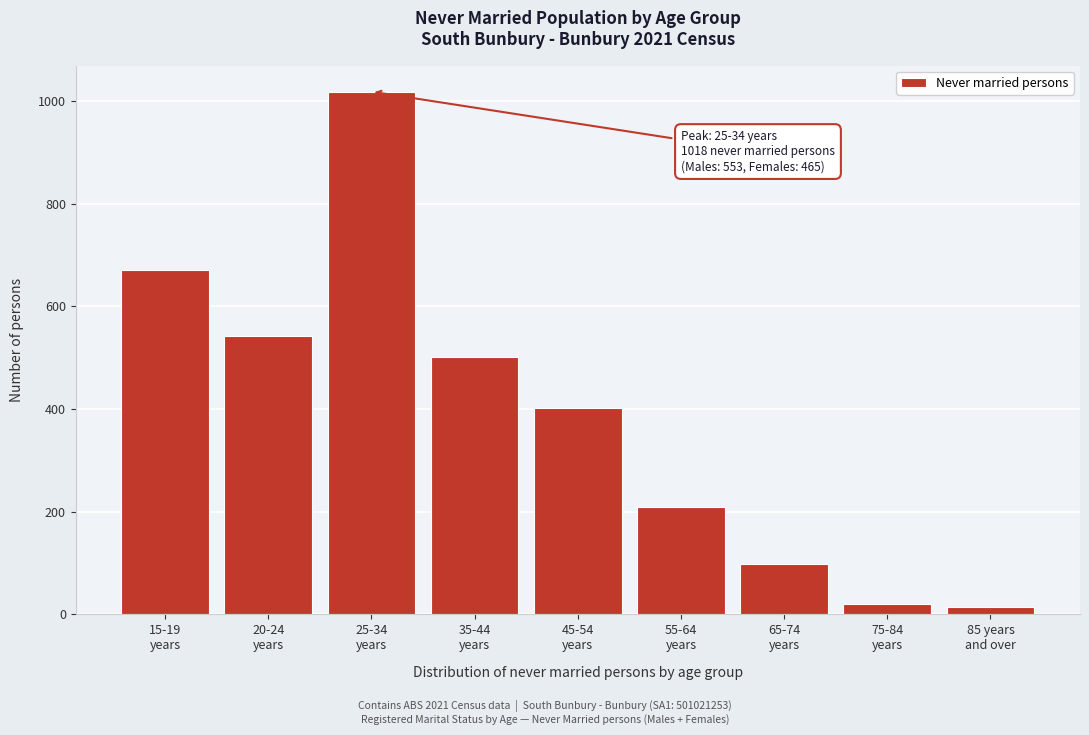

Reading left to right, transcribe all the data shown in this chart.

671	542	1018	501	401	208	97	20	14